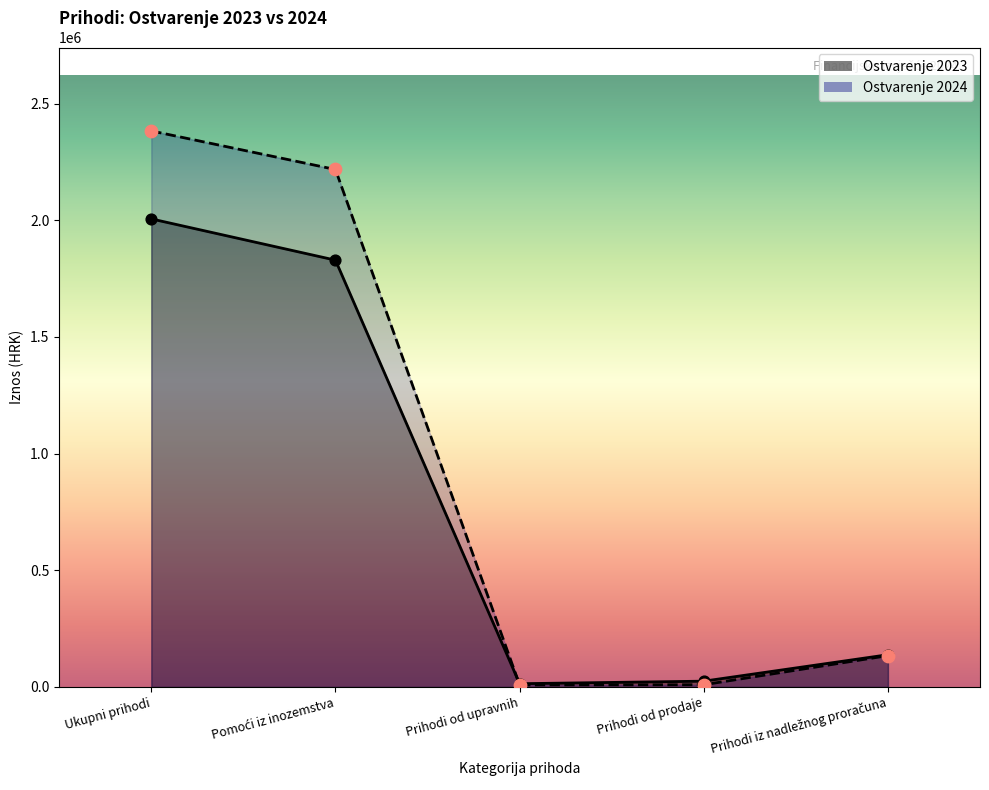

What are all the series names shown in the legend?

Ostvarenje 2023, Ostvarenje 2024